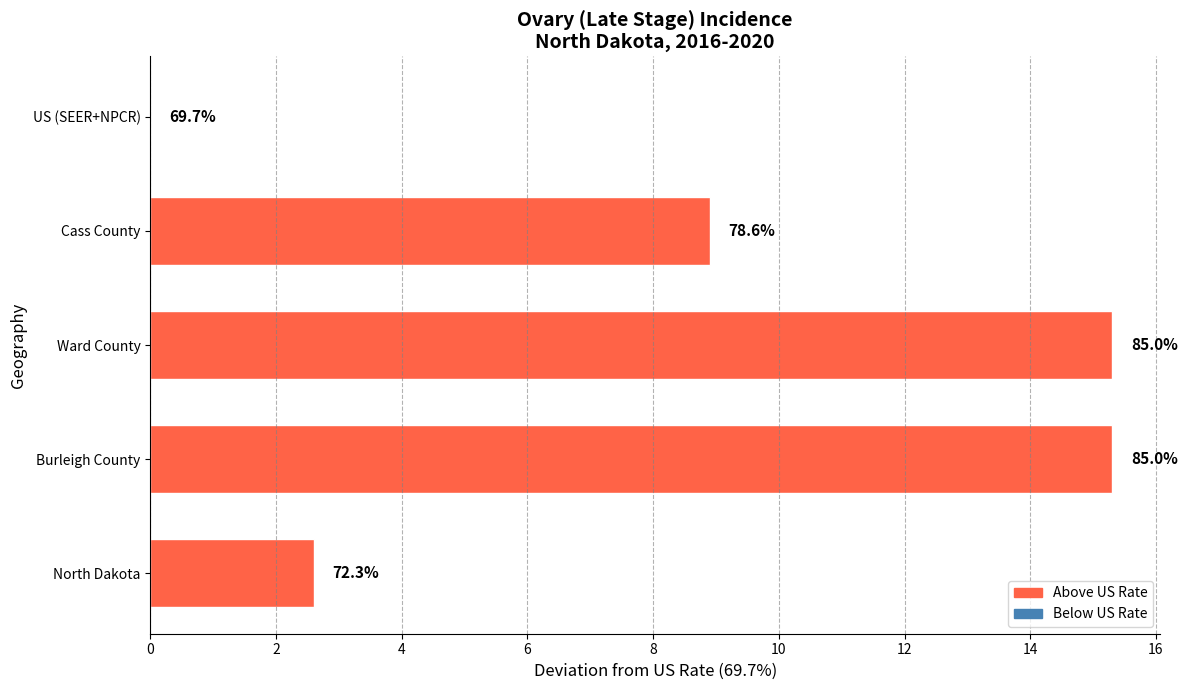

How many bars are there in total?

5